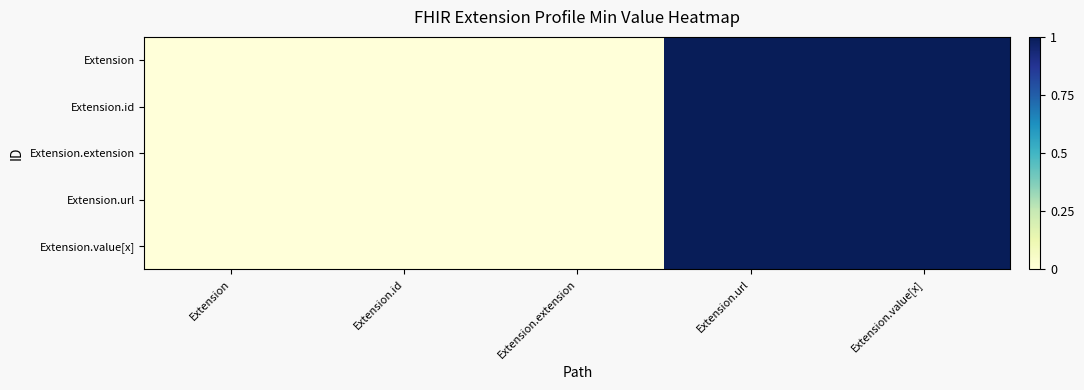

What is the greatest value displayed?

1